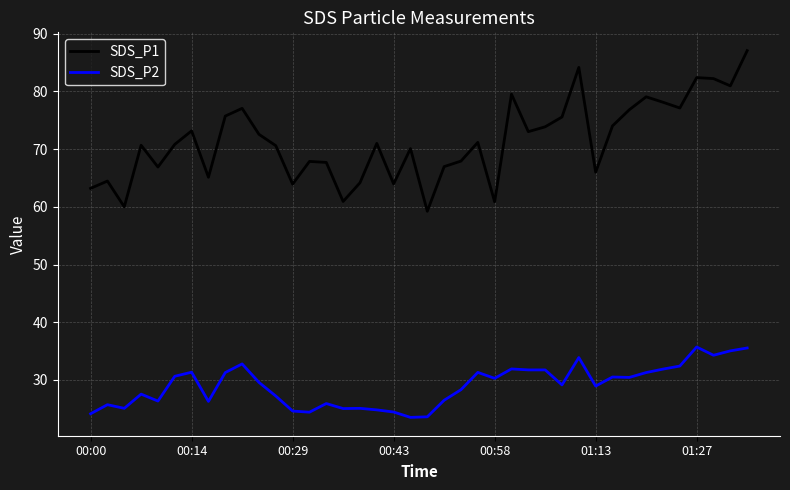

Which series has the largest range (max minus min)?

SDS_P1